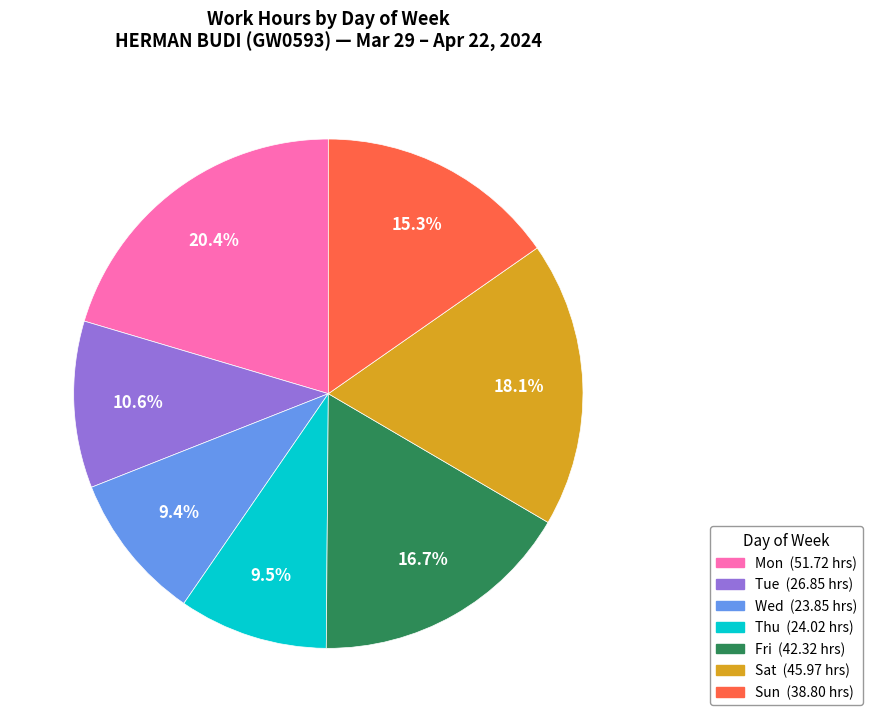

Does any single category account for the majority?

No